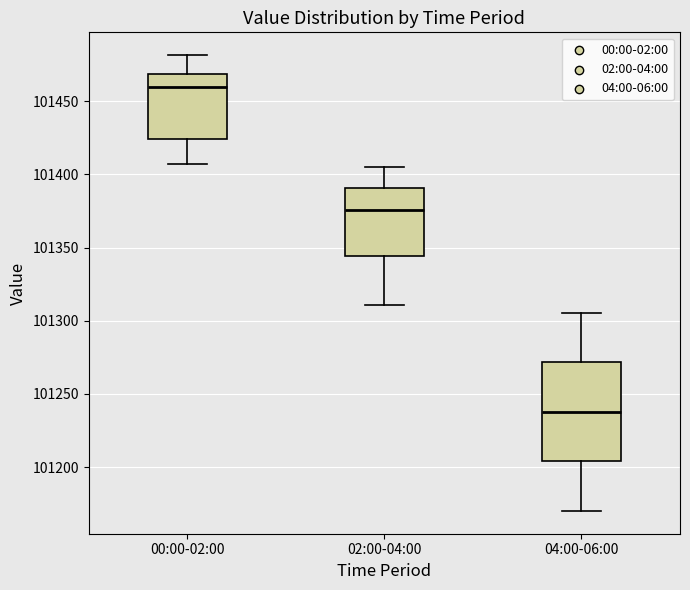

Reading left to right, transcribe this box plot: for each box, give where its median line is, the range the box spans, and where its two whiskers end, as read against the y-axis. The values are not printed on the chart, so give them approximately, as read against the axis.

00:00-02:00: median 101460, box 101425 to 101470, whiskers 101405 to 101480
02:00-04:00: median 101375, box 101345 to 101390, whiskers 101310 to 101405
04:00-06:00: median 101240, box 101205 to 101270, whiskers 101170 to 101305